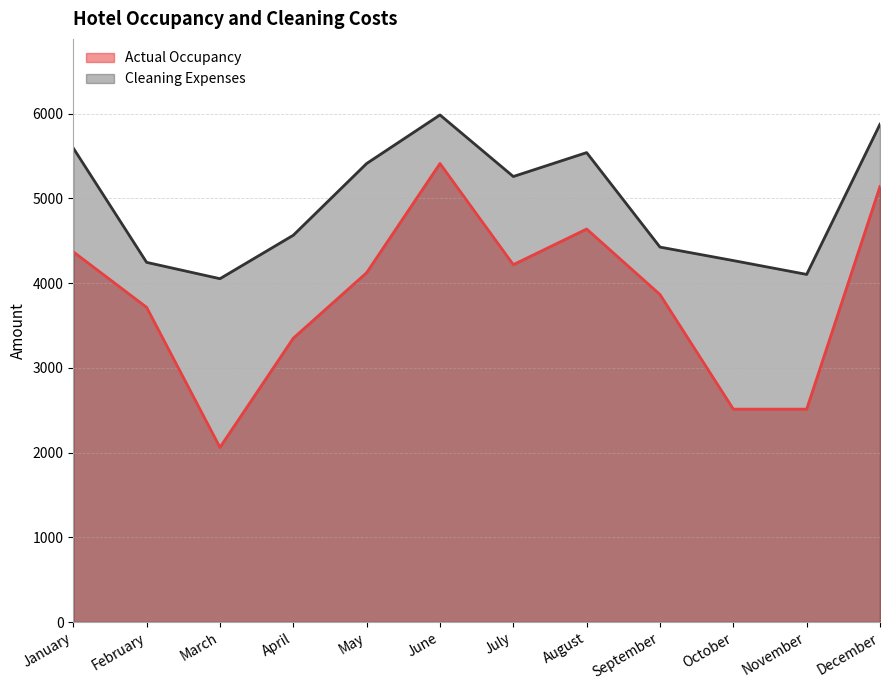

Between January and December, which is larger?

December